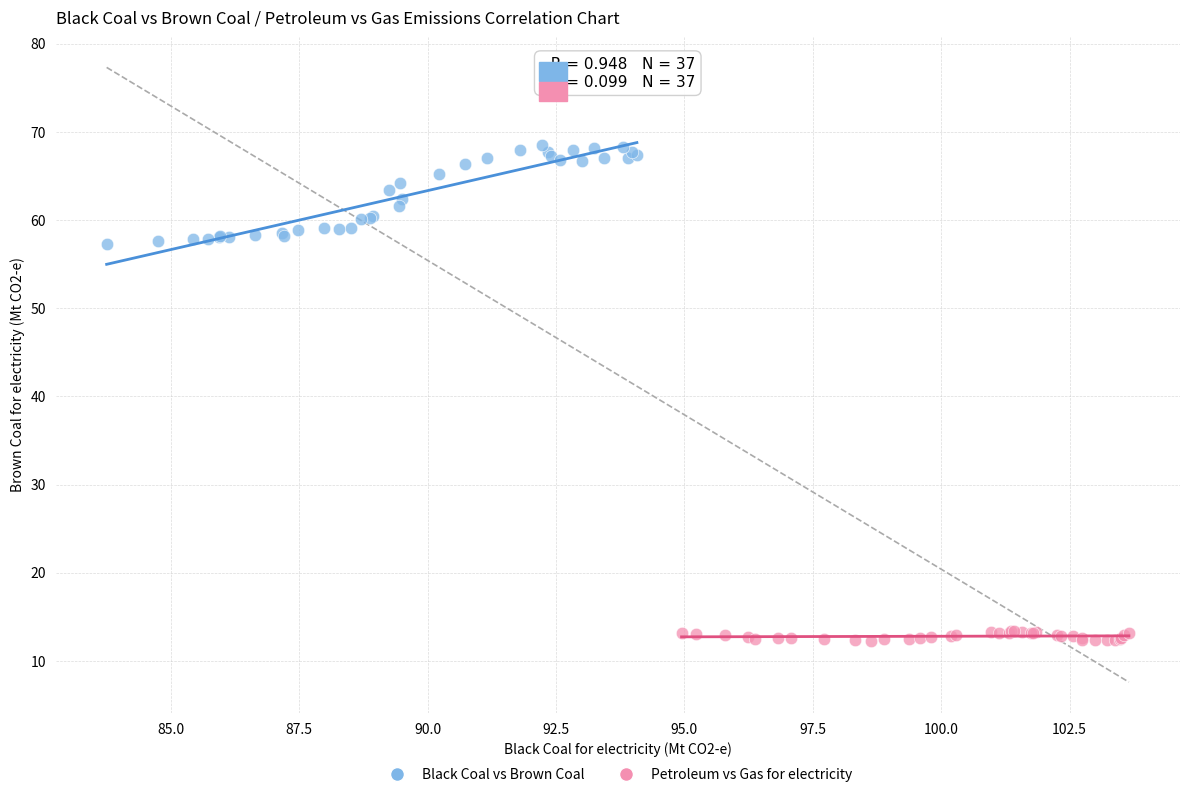

Which series reaches the minimum Y coordinate?

Petroleum vs Gas for electricity